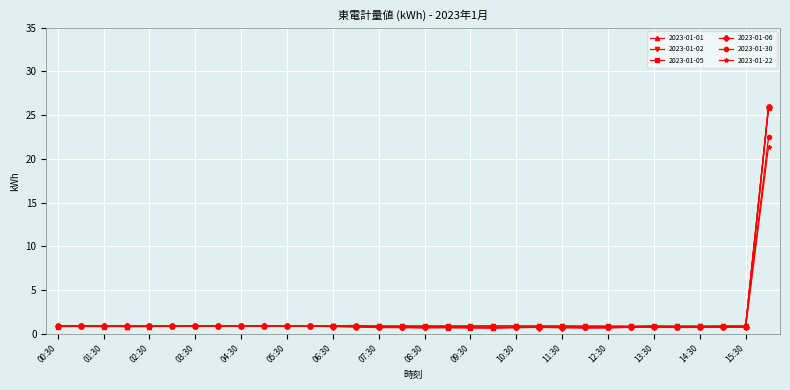

Which series has the largest range (max minus min)?

2023-01-01